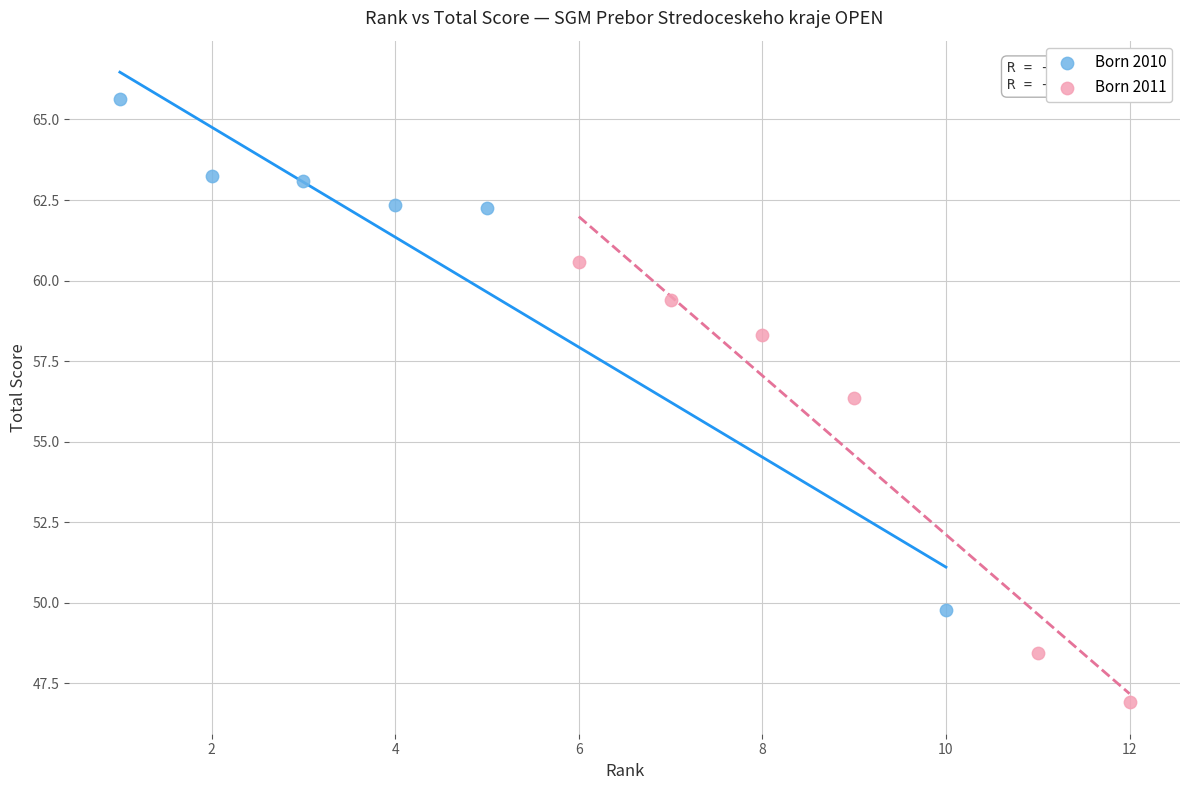

Which series reaches the maximum Y coordinate?

Born 2010